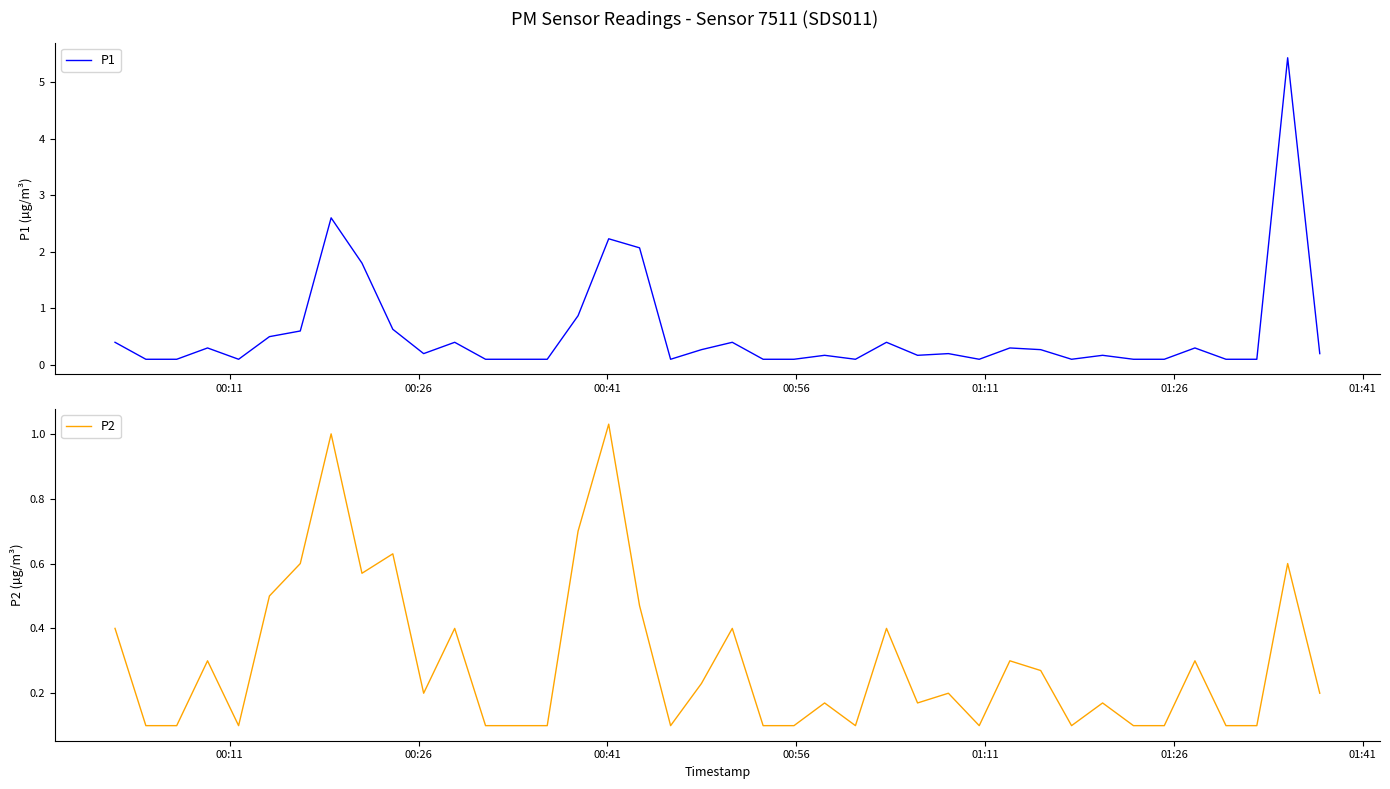

What is the average value of the P1 series?

0.6